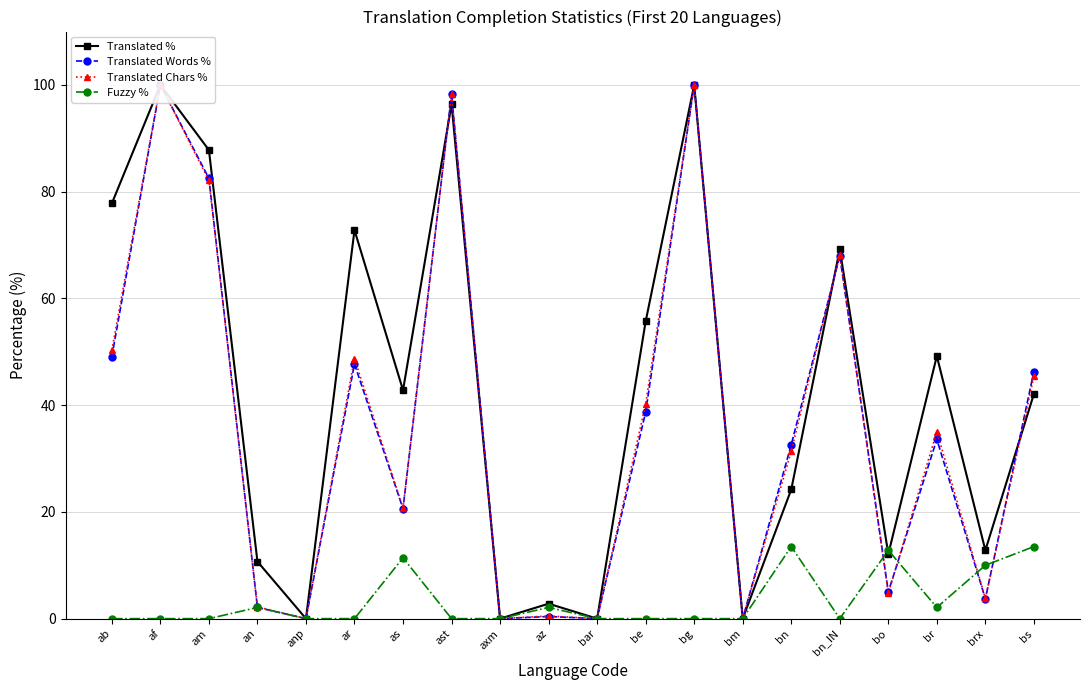

In Translated %, how many points are higher than both neighbors (excluding endpoints)?

7